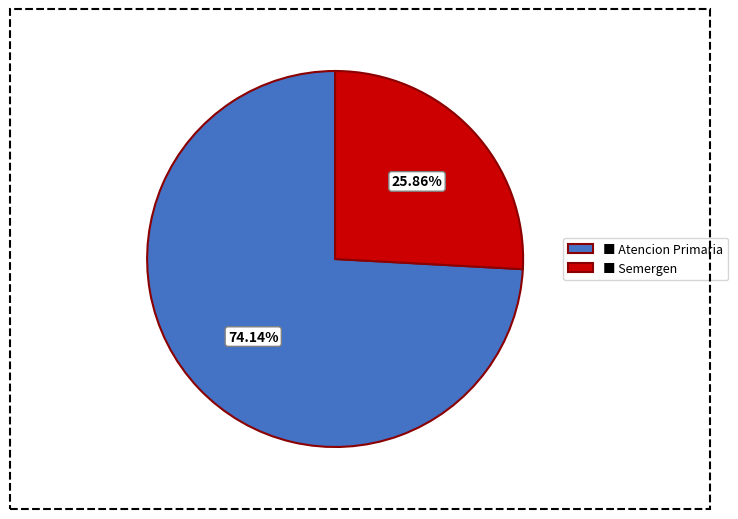

Count the number of slices in the pie.

2